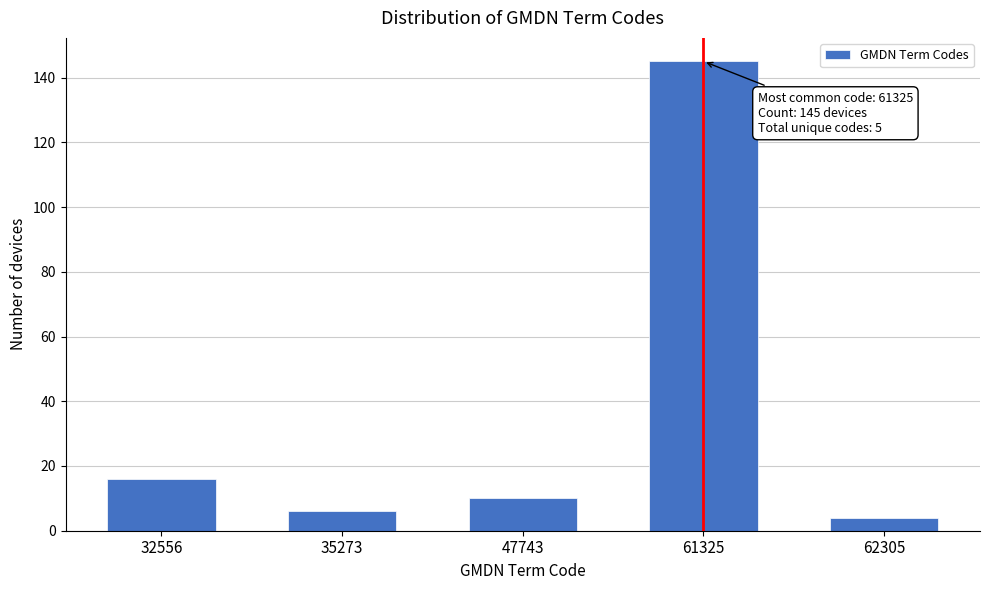

Reading left to right, list all the values displayed in this chart.

32556=16	35273=6	47743=10	61325=145	62305=4